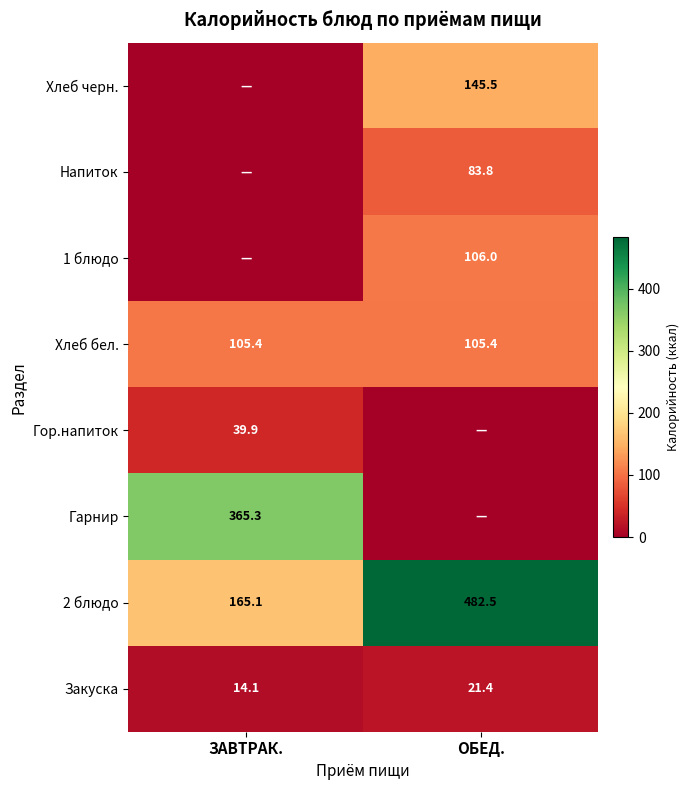

What is the spread (max minus min) of values at ЗАВТРАК.?

365.3